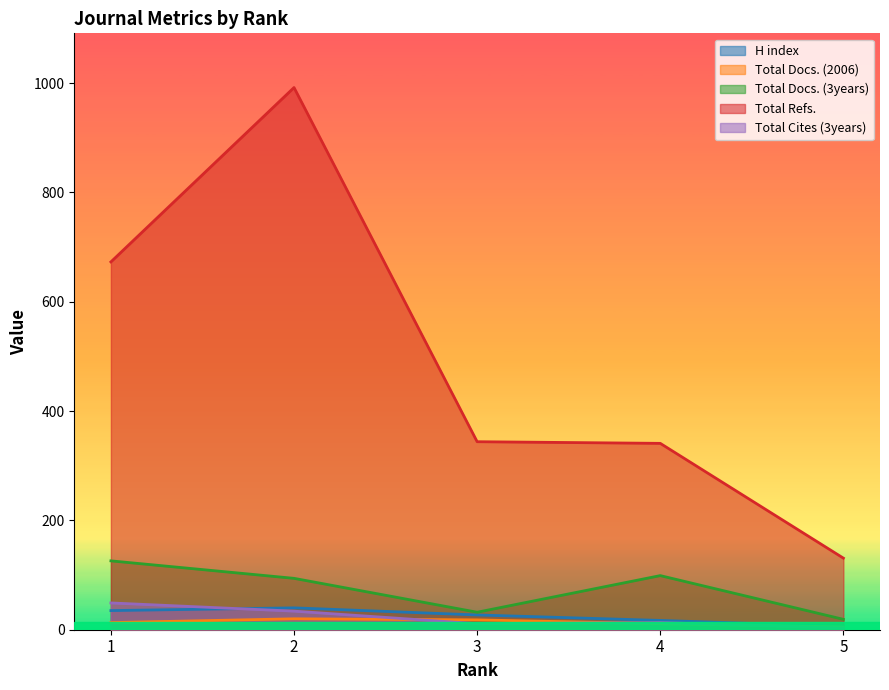

True or false: Total Docs. (2006) and Total Docs. (3years) intersect in this chart.

False